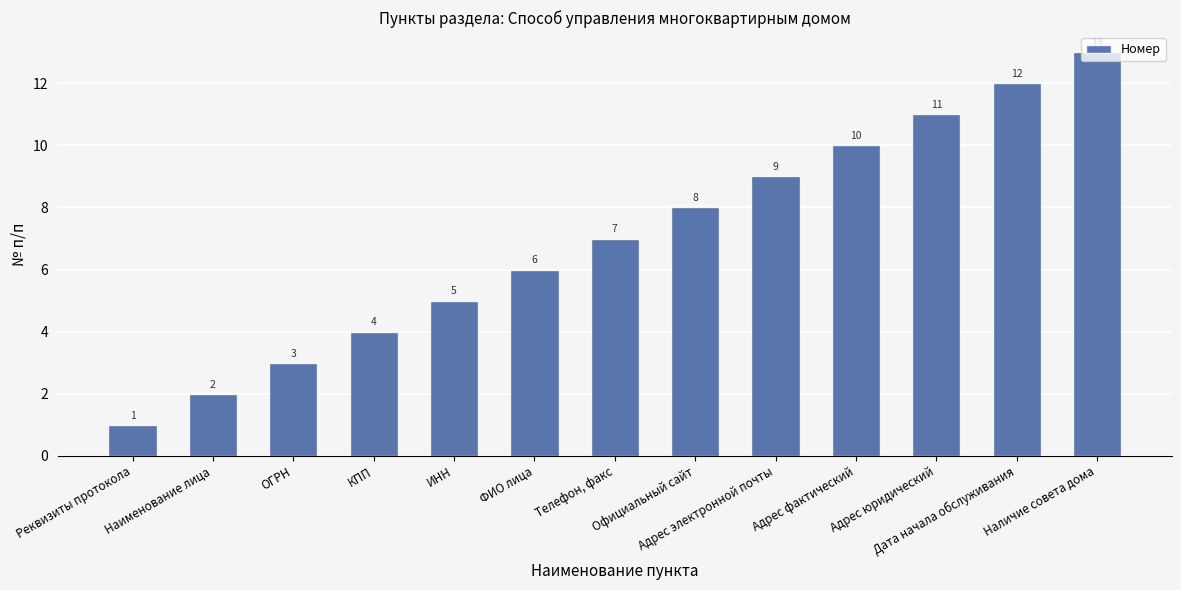

Is it true that the value at Дата начала обслуживания is 3?

False